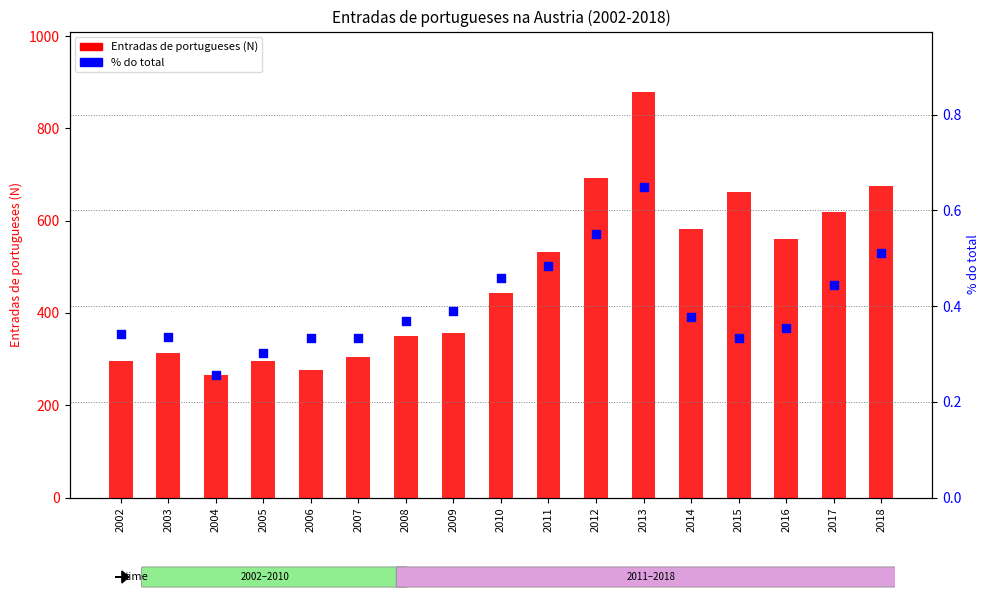

Which series contains the lowest Y value?

% do total